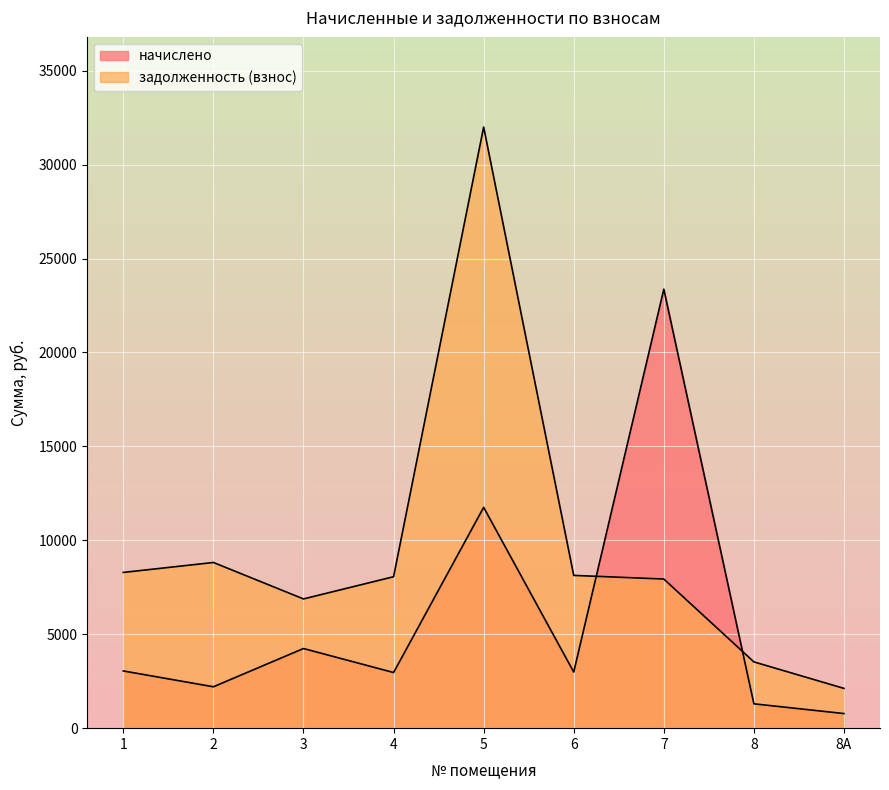

Which series has the widest spread of values?

задолженность (взнос)